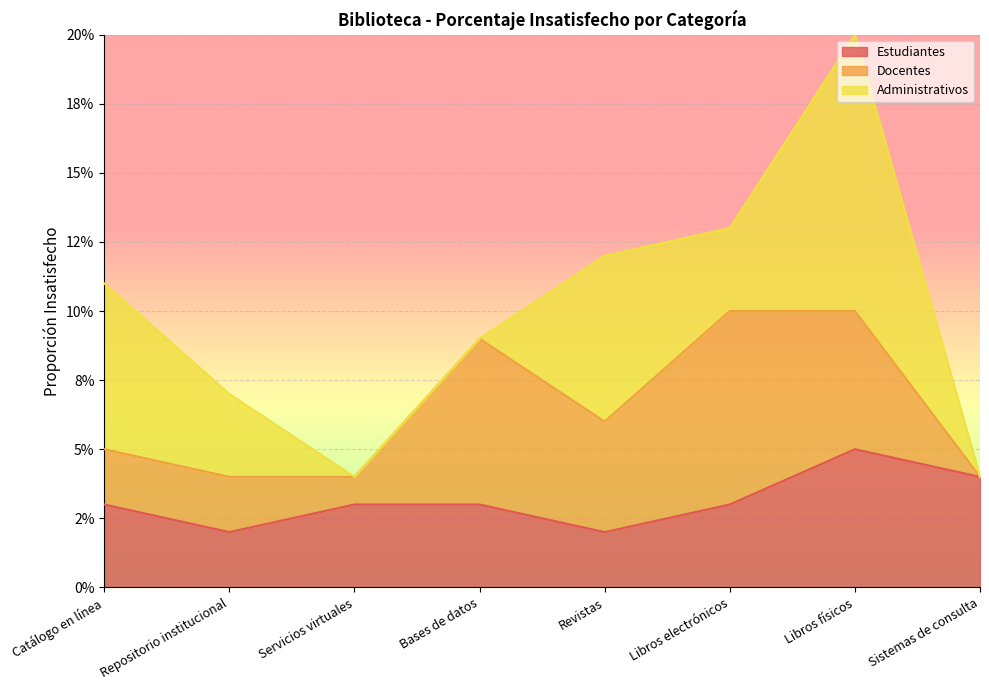

Between Bases de datos and Libros electrónicos, which series saw the biggest shift?

Administrativos